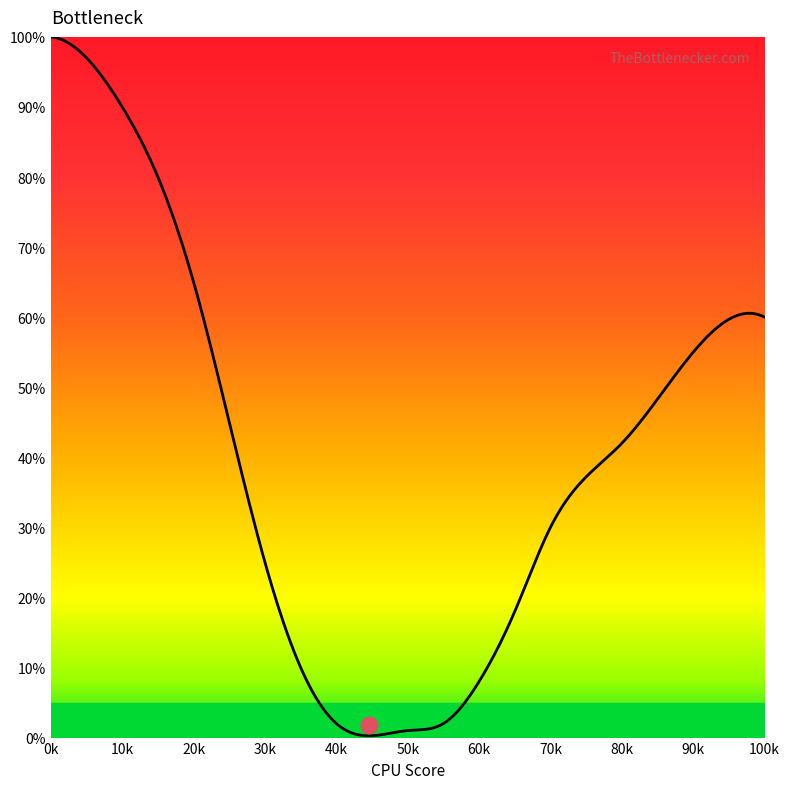

What is the difference between the maximum and minimum values?

99.7